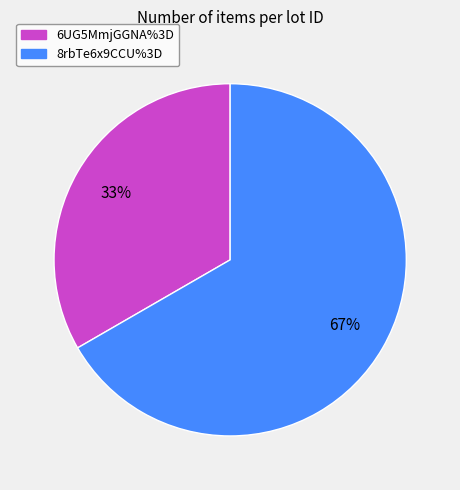

Does any single category account for the majority?

Yes